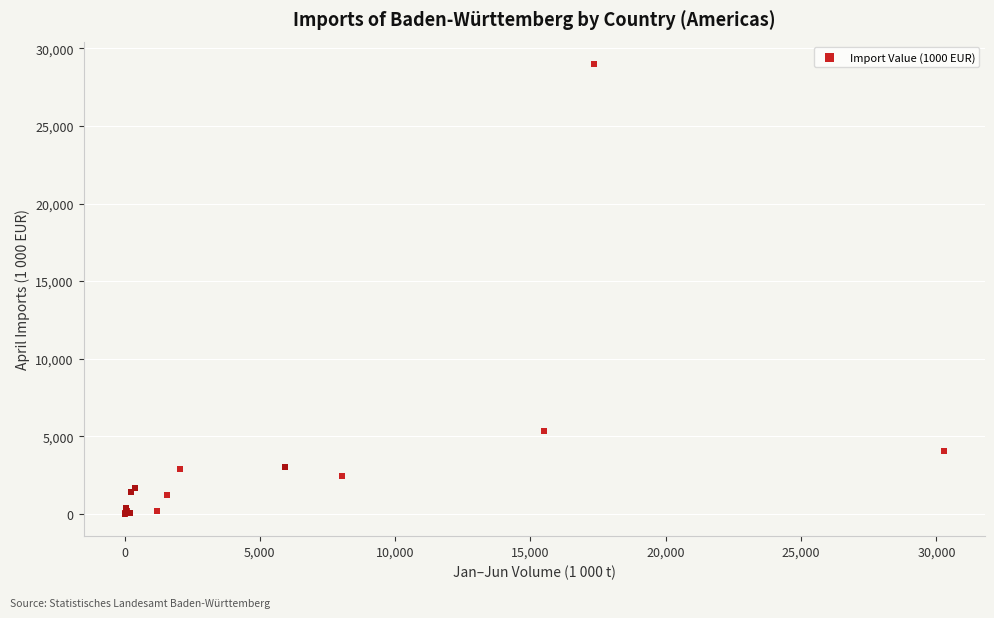

What Y value in the scatter plot is closest to 14496?

5321.6